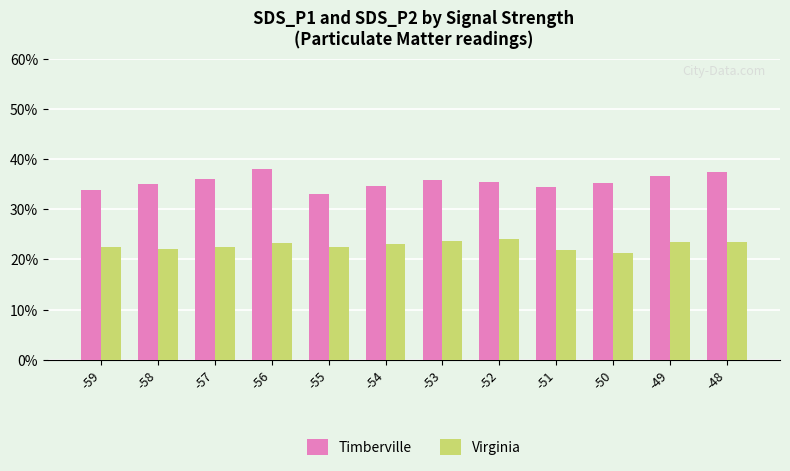

What is the difference between the highest and lowest values at -57?

13.5